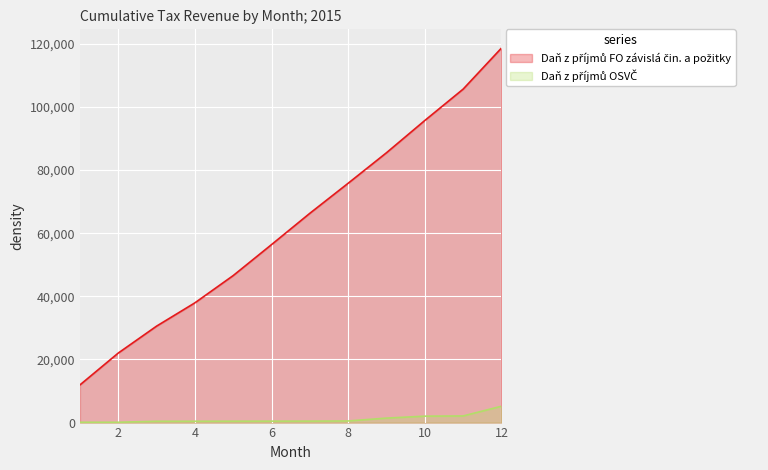

What is the value of the Daň z příjmů FO závislá čin. a požitky point at the 12th from the left?

118657.9